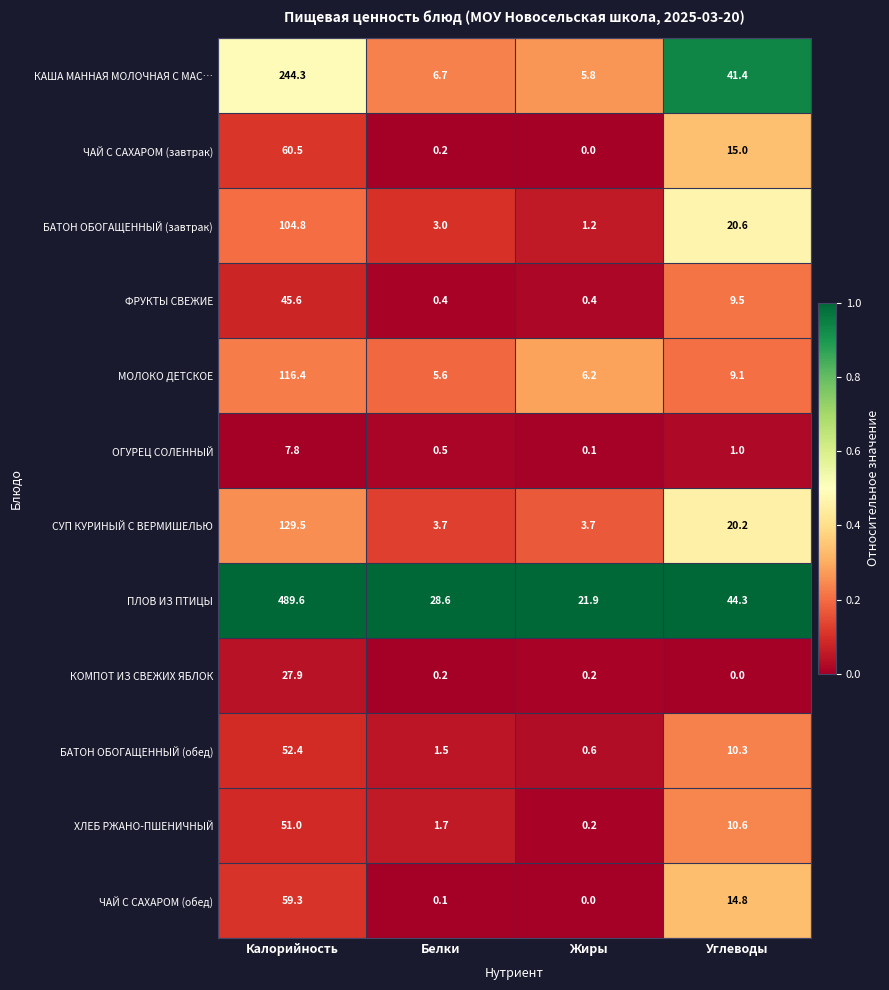

What is the greatest value displayed?

489.6